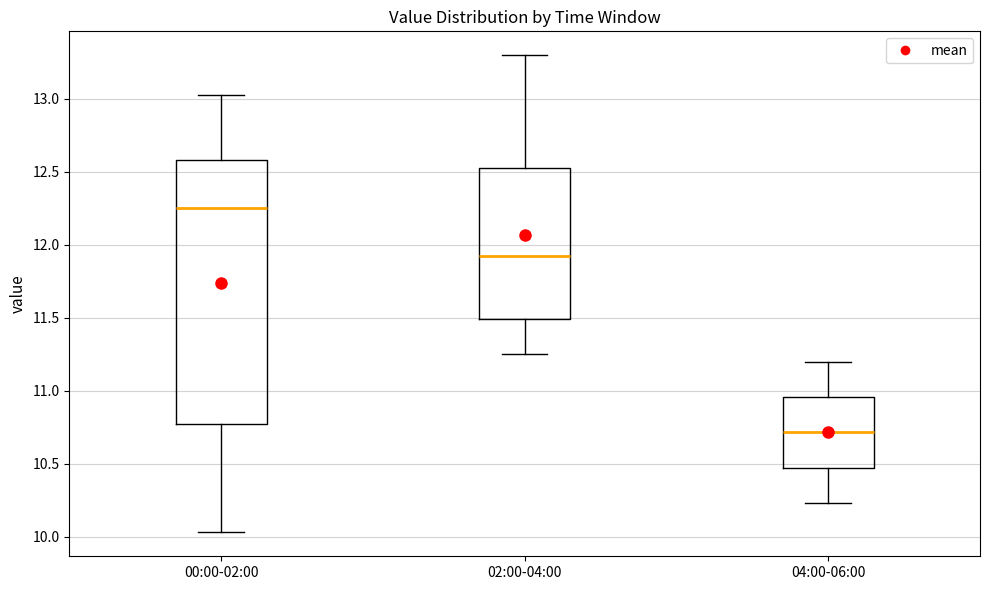

Reading left to right, read every box against the y-axis: the position of its median line, the range the box covers, and the ends of its whiskers. The values are not printed on the chart, so give them approximately, as read against the axis.

00:00-02:00: median 12.25, box 10.75 to 12.60, whiskers 10.05 to 13.05
02:00-04:00: median 11.95, box 11.50 to 12.55, whiskers 11.25 to 13.30
04:00-06:00: median 10.70, box 10.45 to 10.95, whiskers 10.25 to 11.20